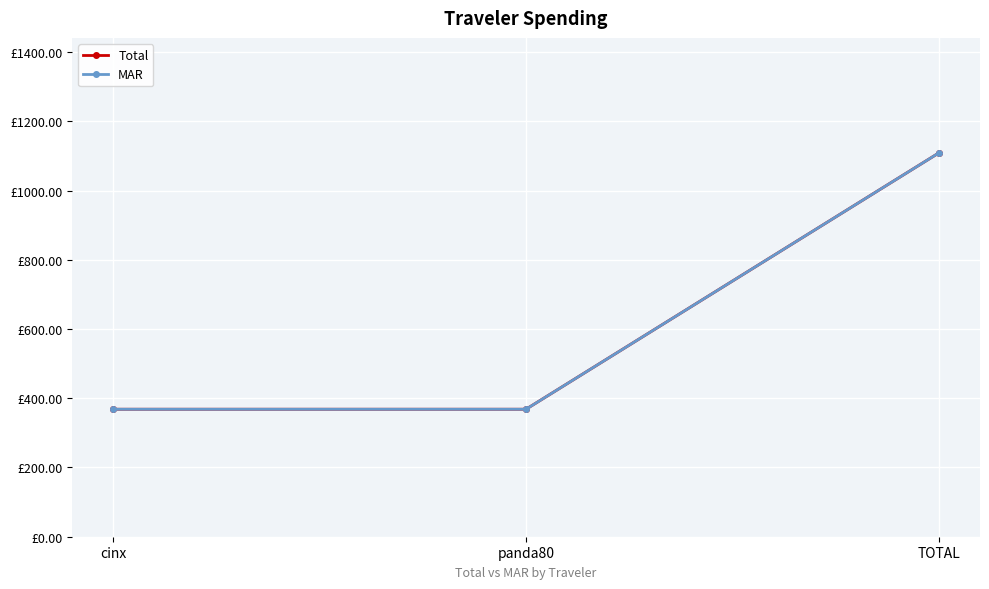

How many distinct data groups are displayed?

2